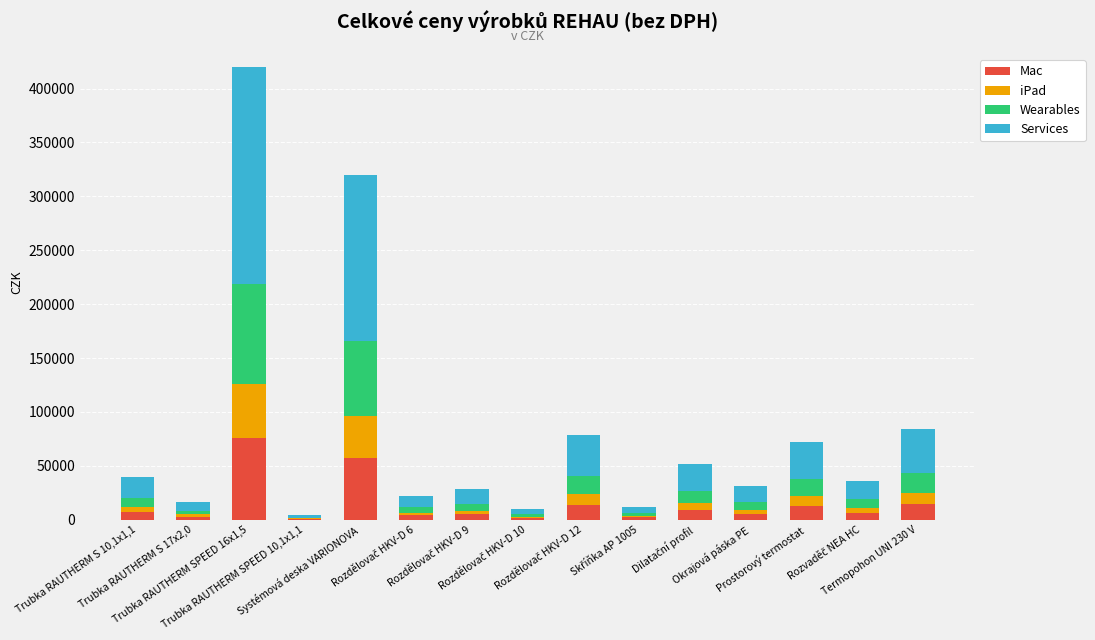

Are the bars grouped side by side (vs. stacked)?

No